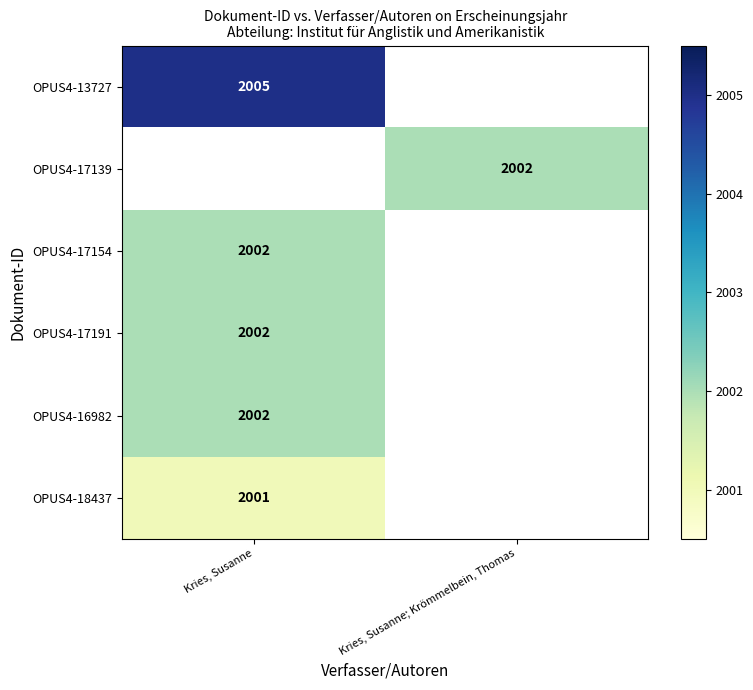

What is the minimum value shown in the chart?

2001.0